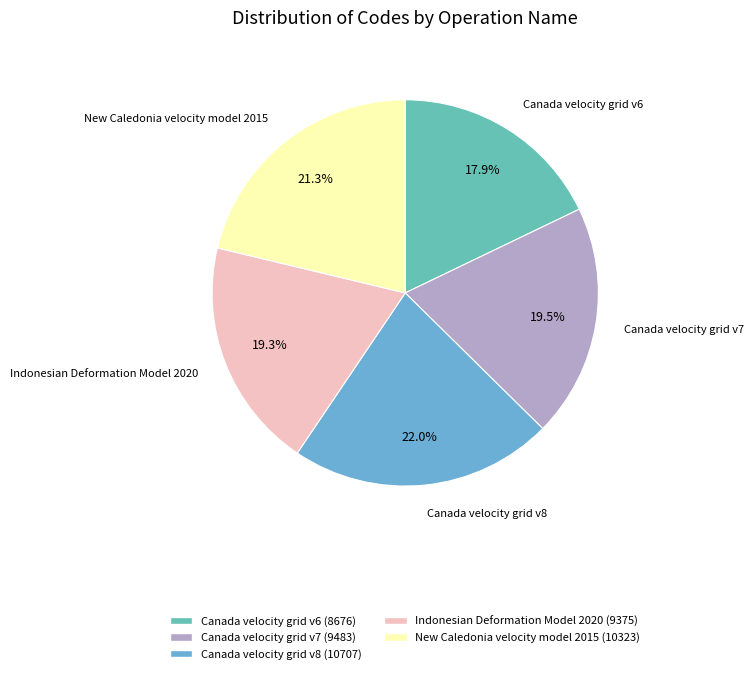

Which category has the biggest portion of the pie?

Canada velocity grid v8